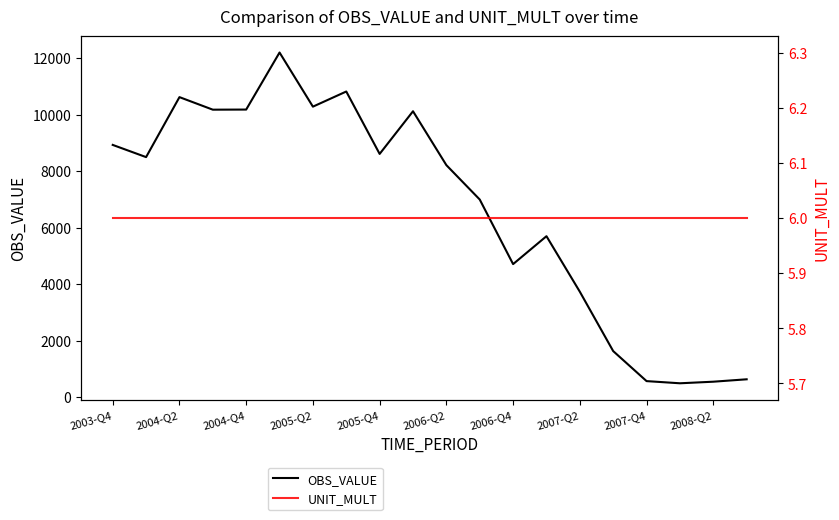

True or false: UNIT_MULT and OBS_VALUE intersect in this chart.

False